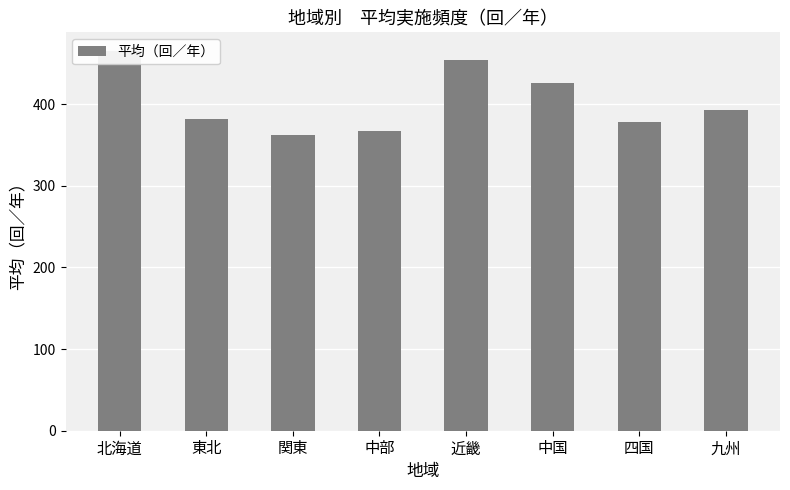

Reading left to right, transcribe all the data shown in this chart.

北海道=464.7	東北=382.0	関東=362.5	中部=366.9	近畿=454.5	中国=426.2	四国=378.0	九州=392.6